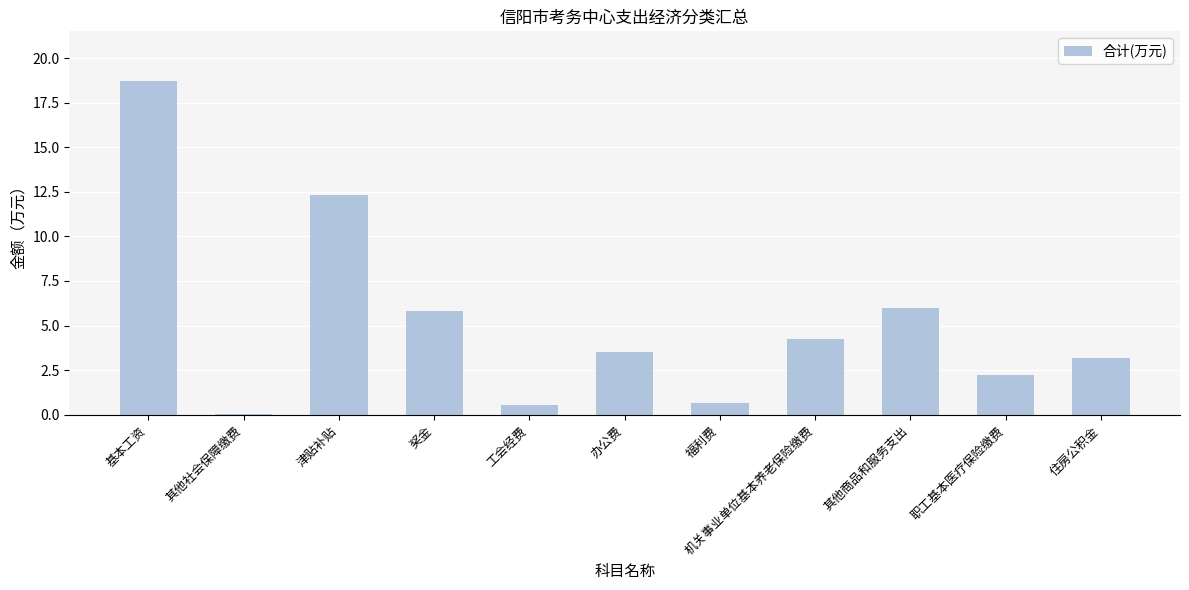

Is it true that the value at 津贴补贴 is 5.1?

False